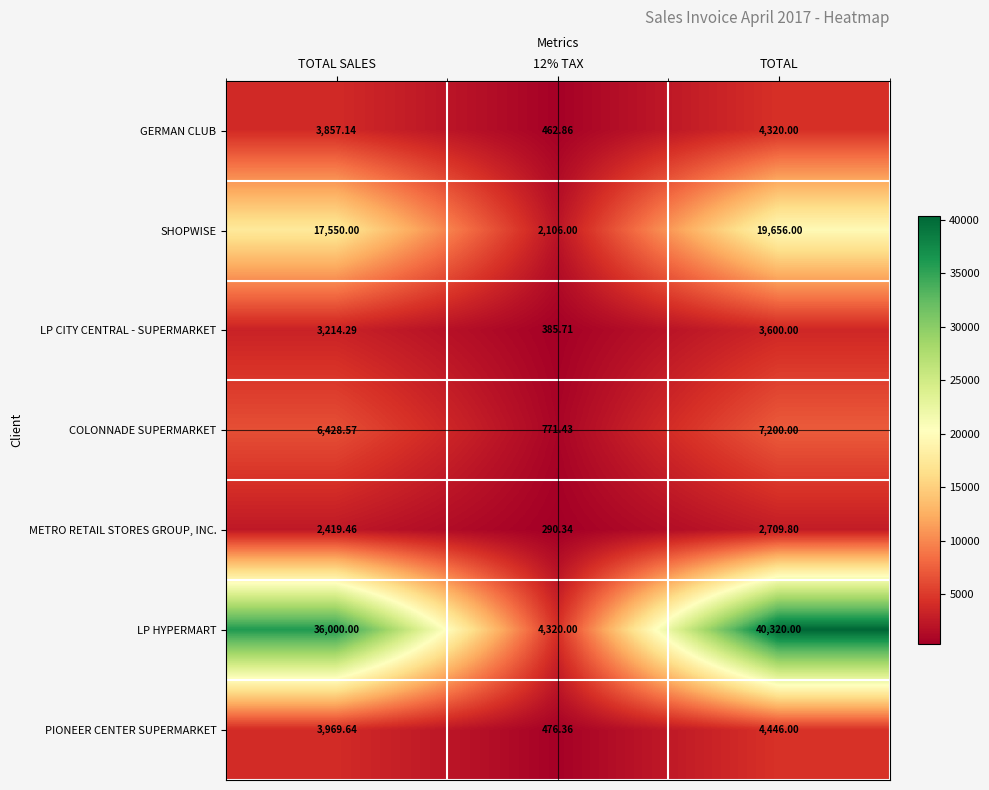

What is the minimum value shown in the chart?

290.3